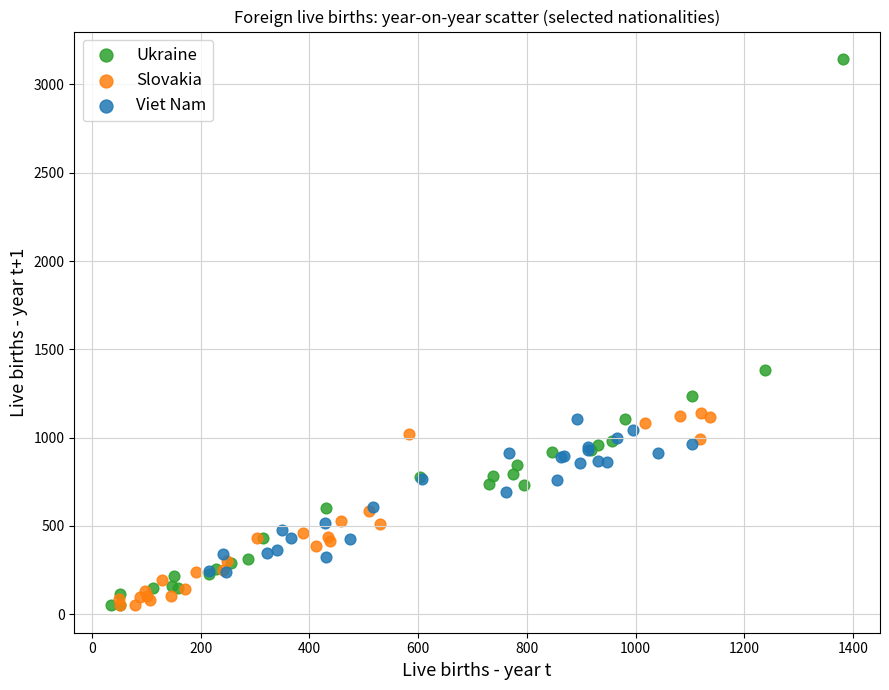

Which series has the widest spread of Y values?

Ukraine